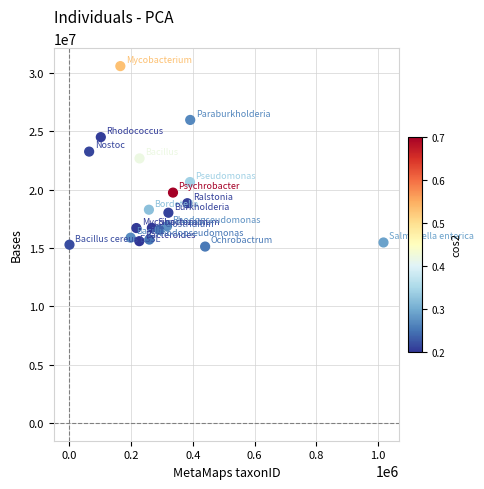

What is the range of Y values (max minus min)?

15476359